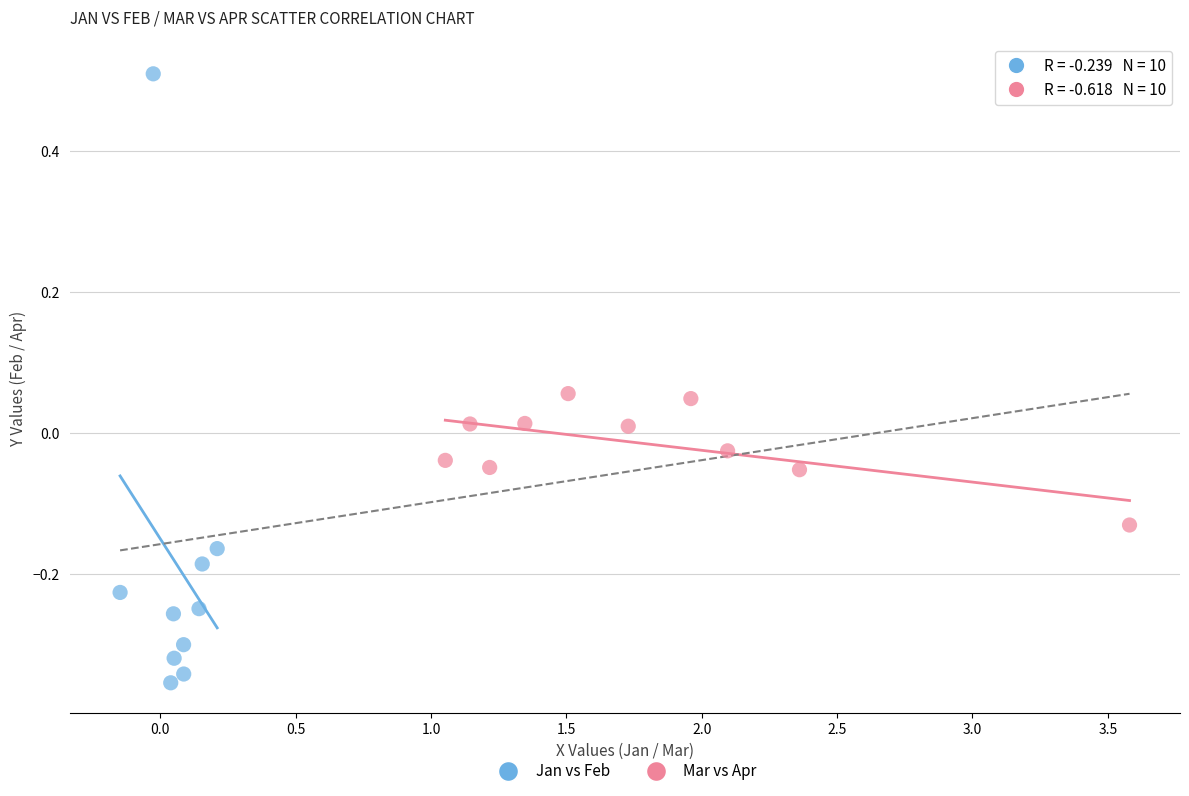

Which series reaches the maximum Y coordinate?

Jan vs Feb